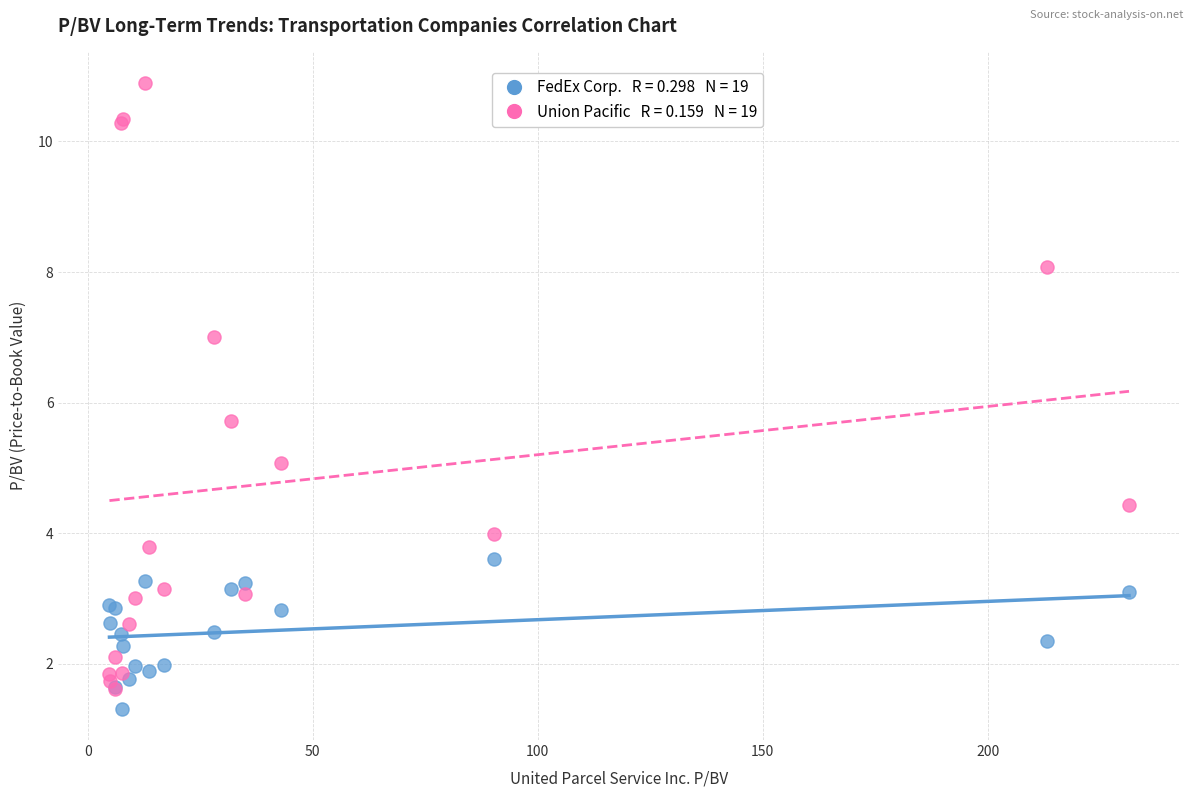

Across all series, what Y value is closest to 6?

5.7